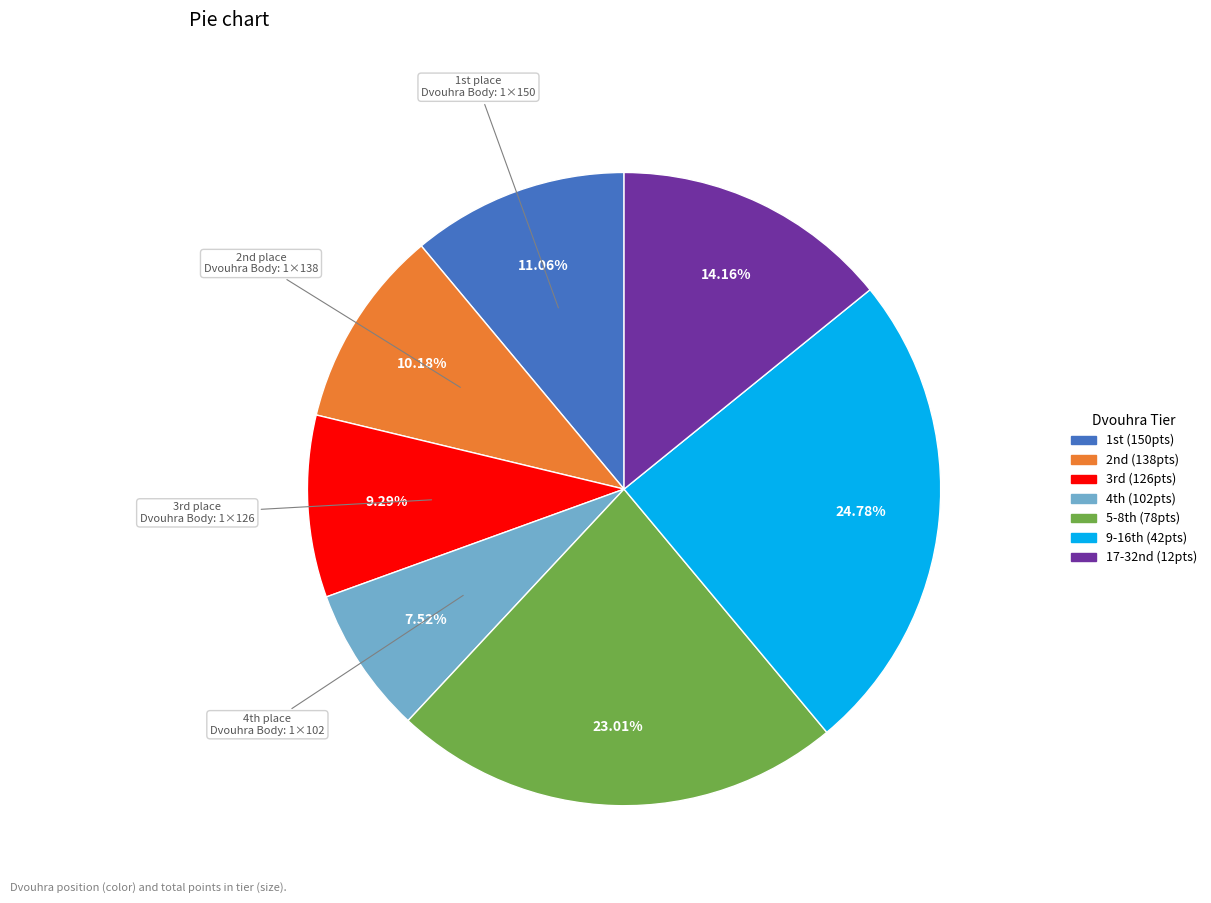

Is there a majority slice in this chart?

No